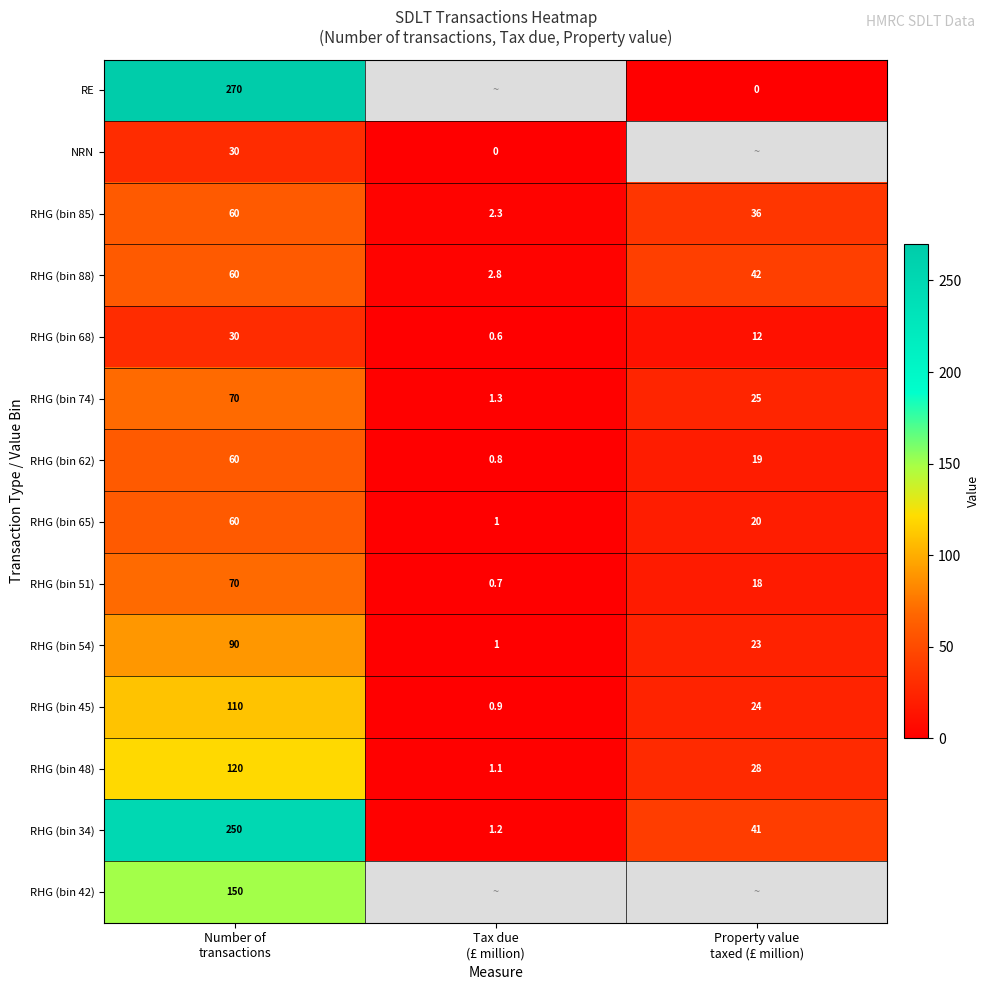

What is the minimum value for RHG (bin 74)?

1.3